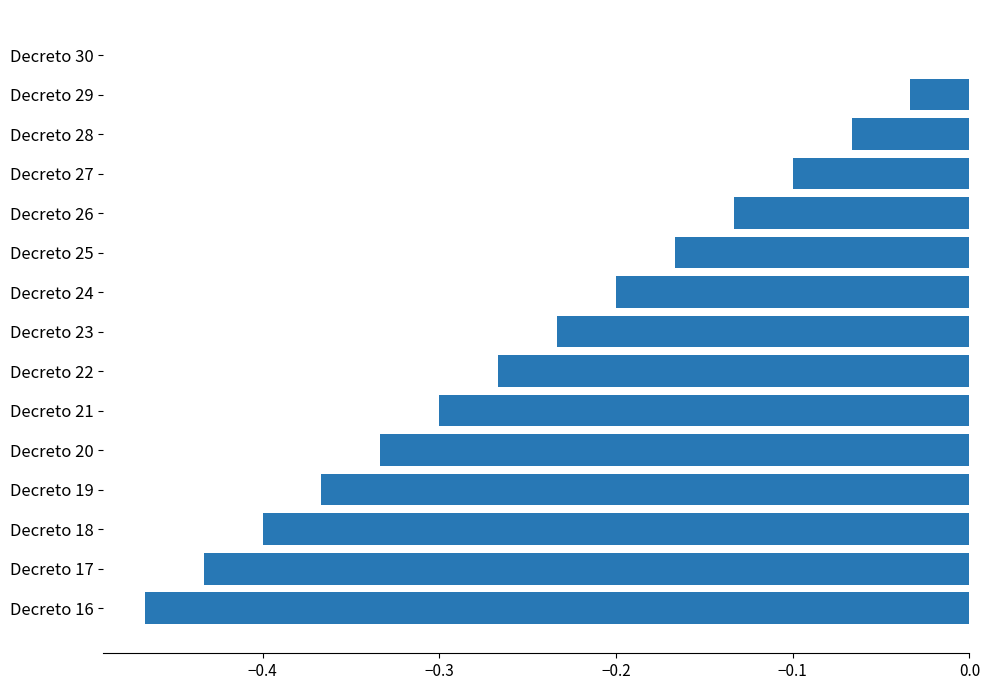

Count the number of categories in the chart.

15